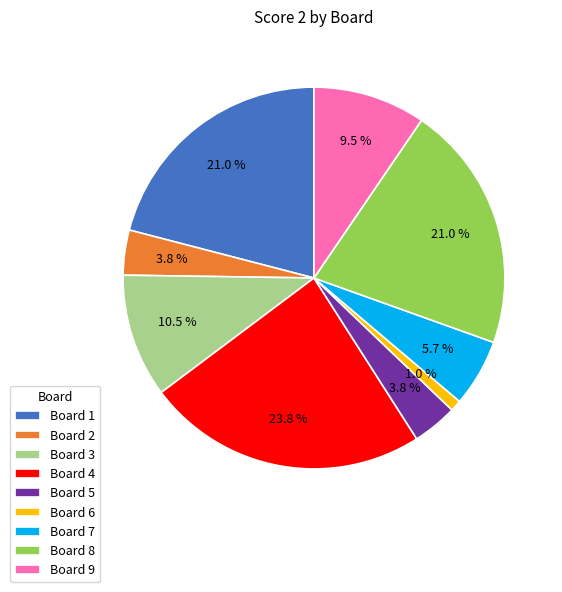

Which slice is the smallest?

Board 6